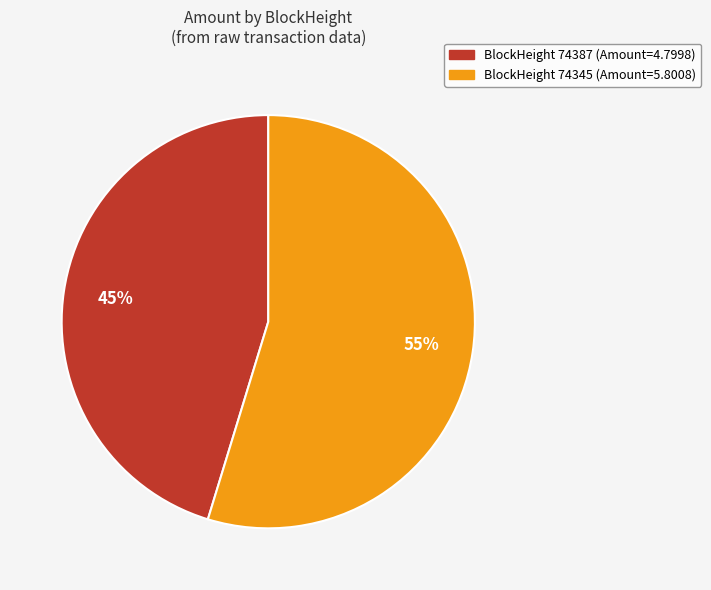

To the nearest percent, what is the average slice percentage?

50%